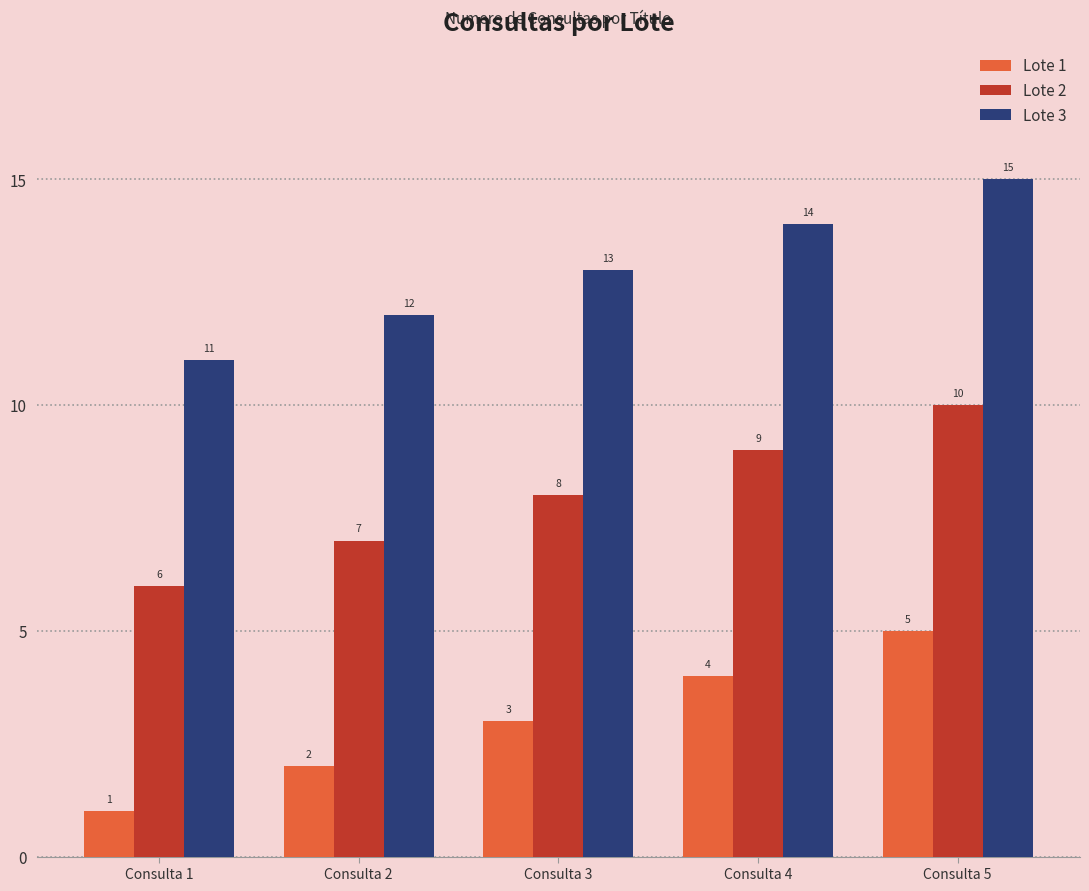

How many groups of bars are there?

5